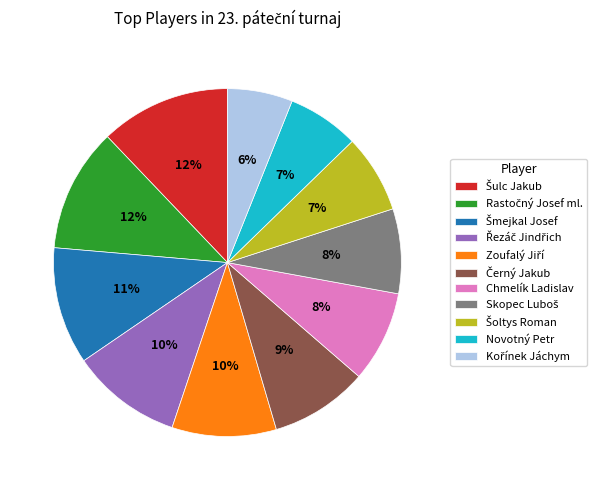

Is there a majority slice in this chart?

No